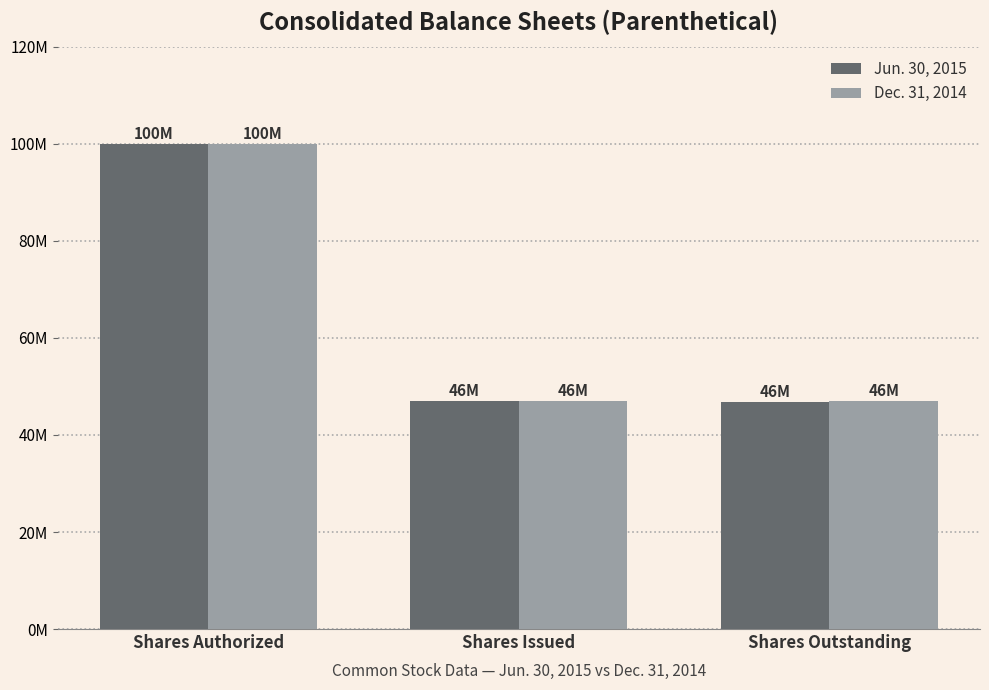

What are all the series names shown in the legend?

Jun. 30, 2015, Dec. 31, 2014